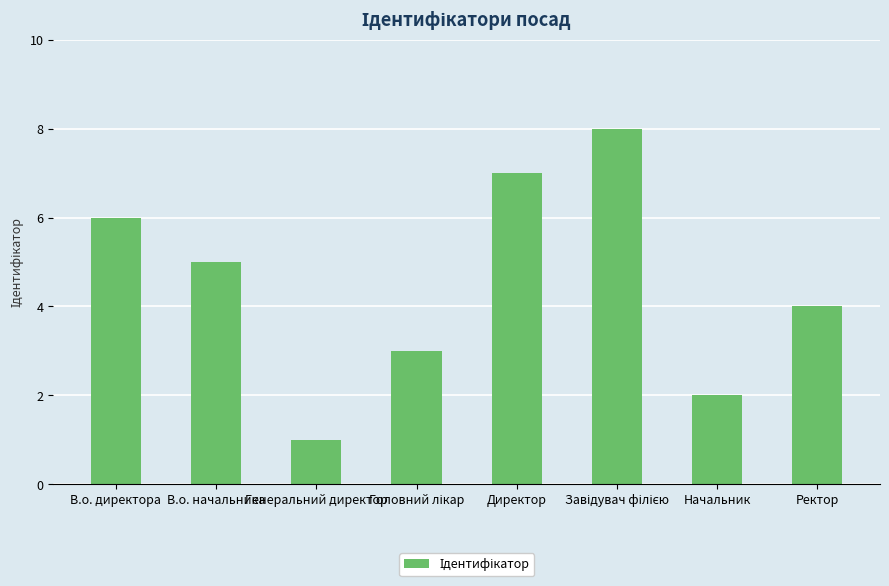

How many values are below 5?

4